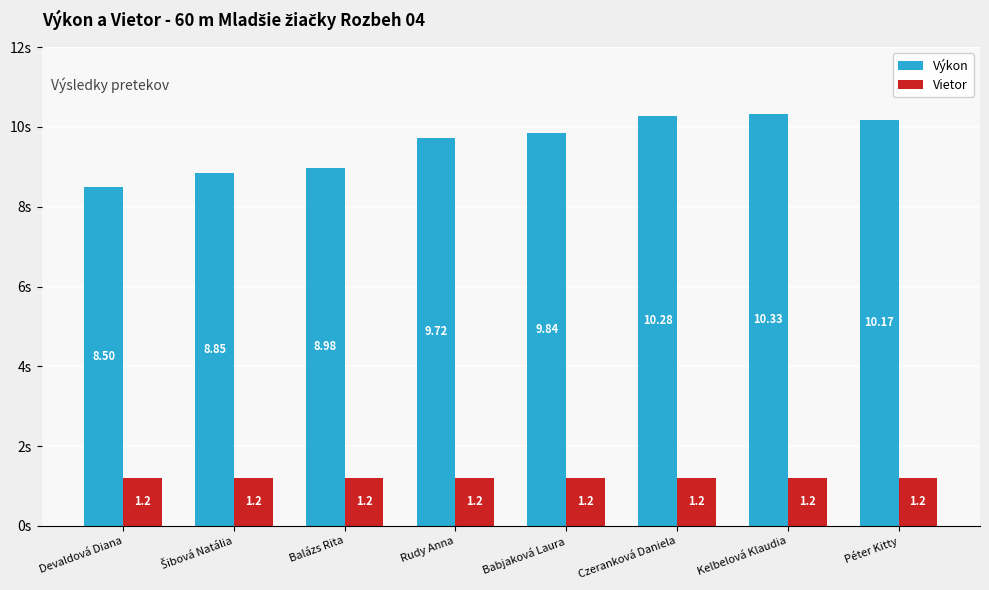

Is the value of Výkon at Devaldová Diana greater than the value of Vietor at Péter Kitty?

Yes